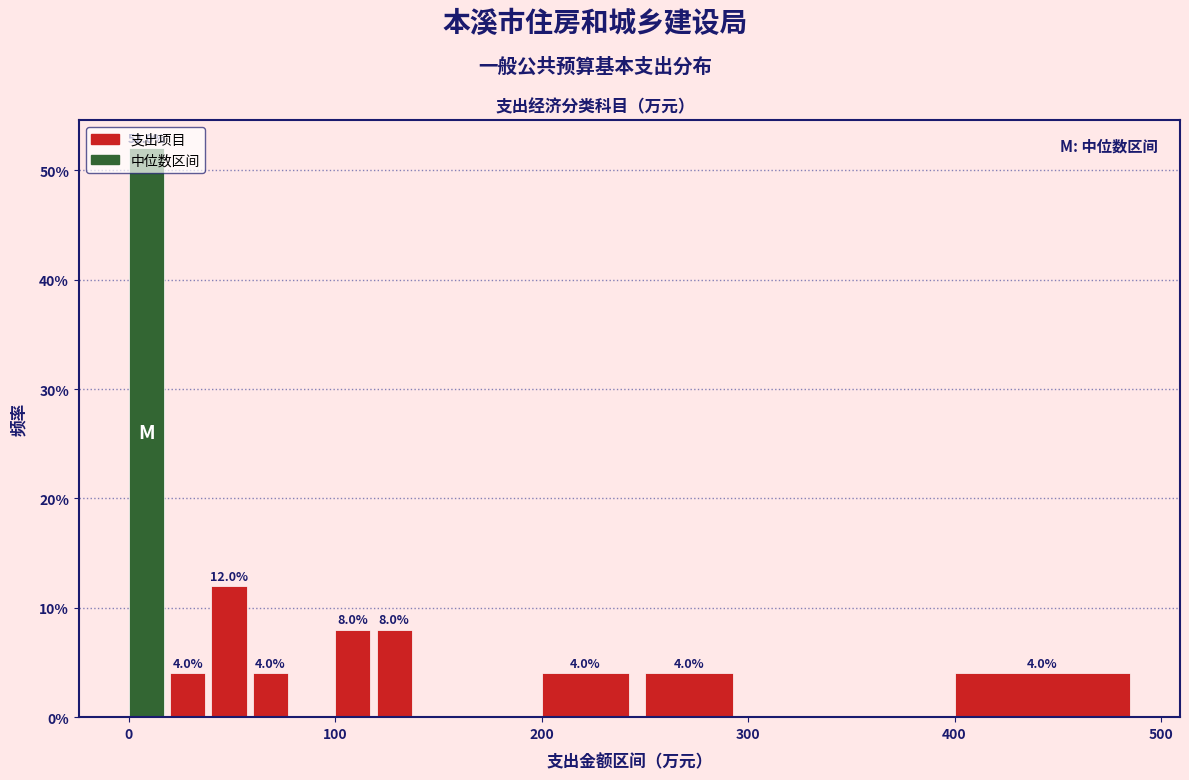

Around what value on the x-axis is the tallest bar? Give the approximate position of its centre, as read against the axis.

10